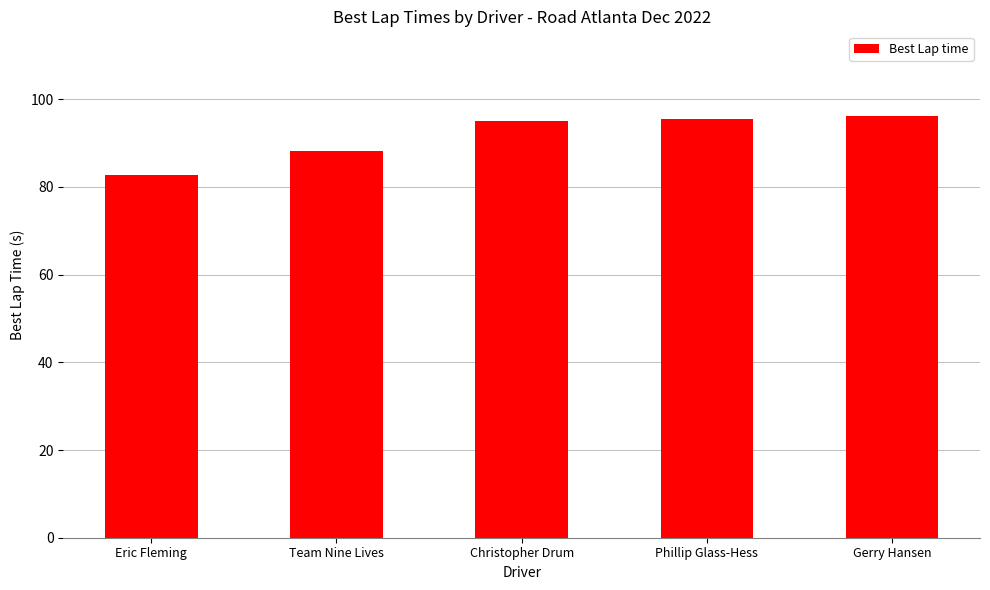

What is the smallest value displayed?

82.6